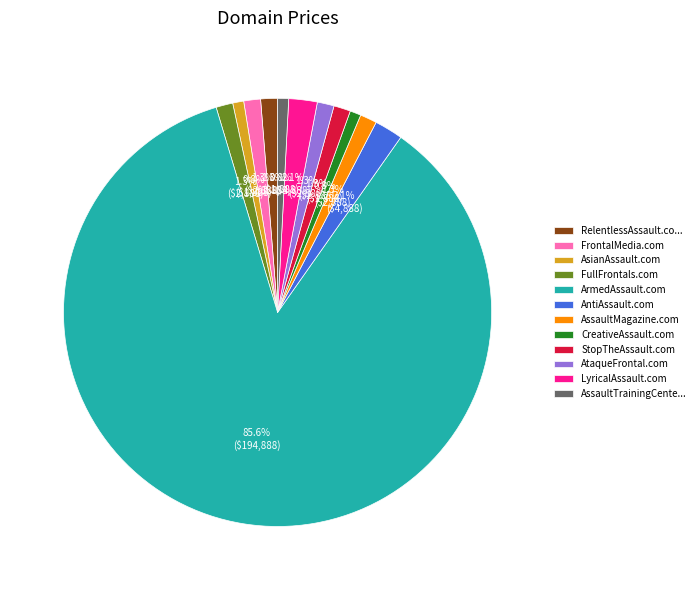

How many segments does this pie chart have?

12